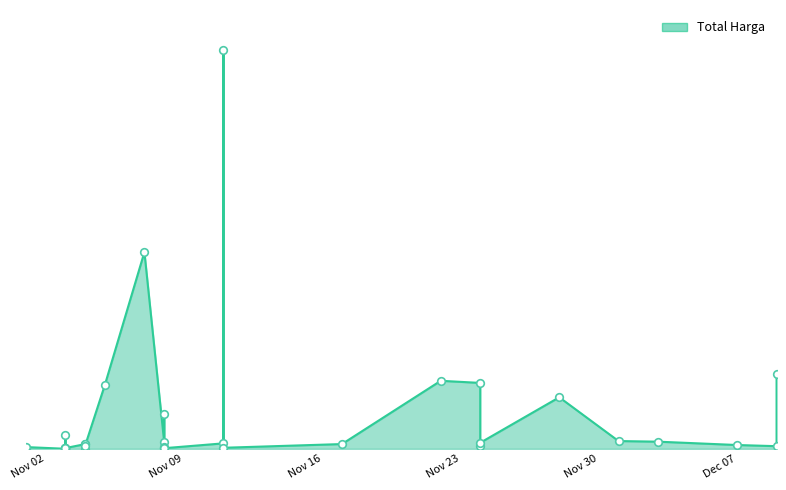

What is the change in value from 5 to 21?

-395875